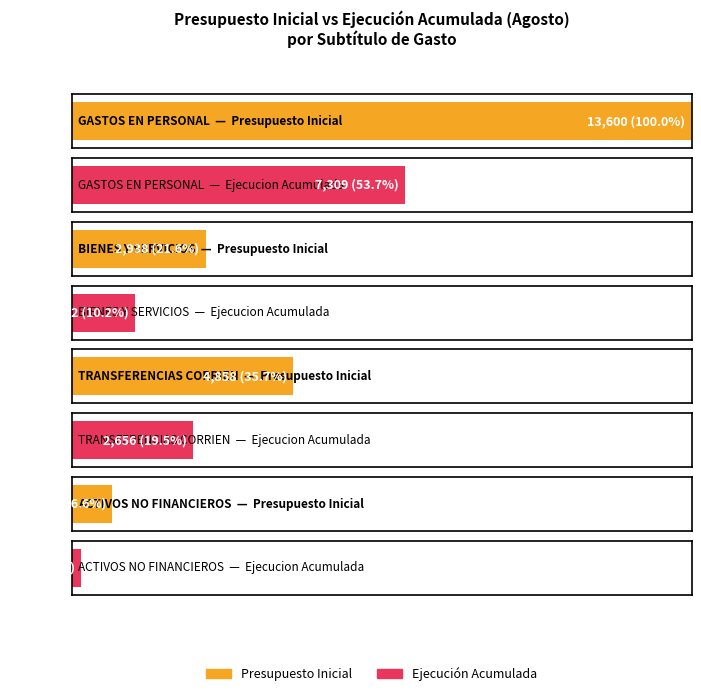

Reading left to right, list all the values displayed in this chart.

Presupuesto Inicial: 13600	2938	4858	892
Ejecucion Acumulada al AGOSTO: 7309	1392	2656	210